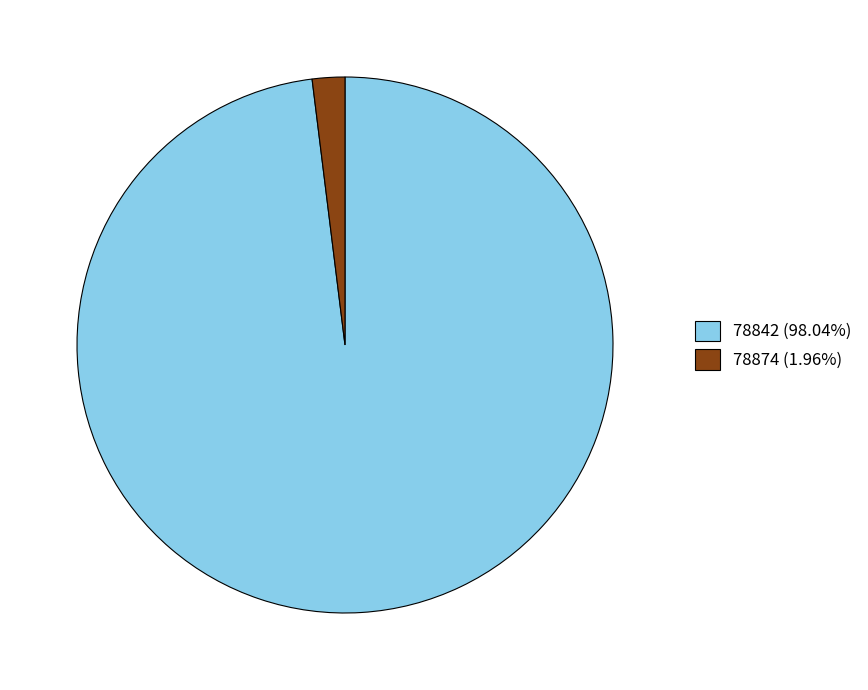

Between 78842 and 78874, which is larger?

78842